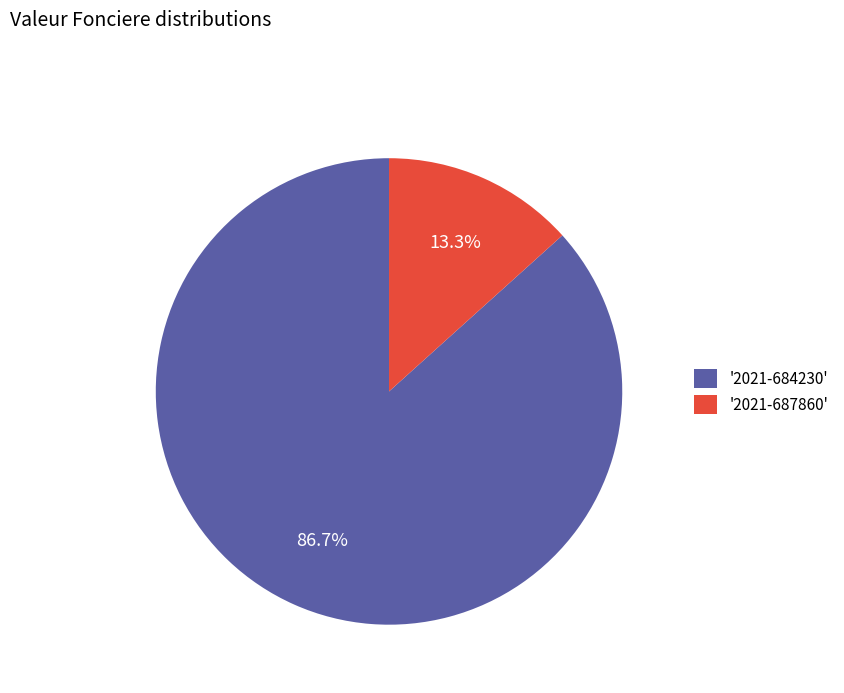

Which category has the smallest portion of the pie?

'2021-687860'